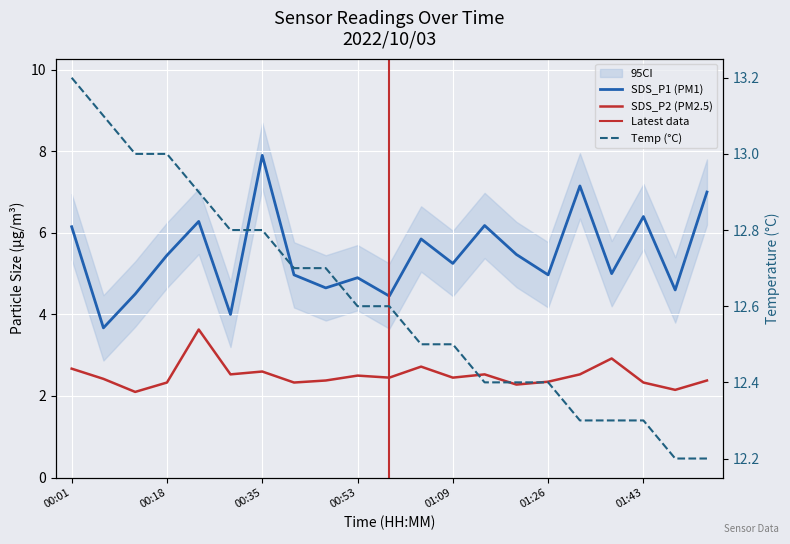

The value of SDS_P2 at 00:24 is 3.6. True or false?

True